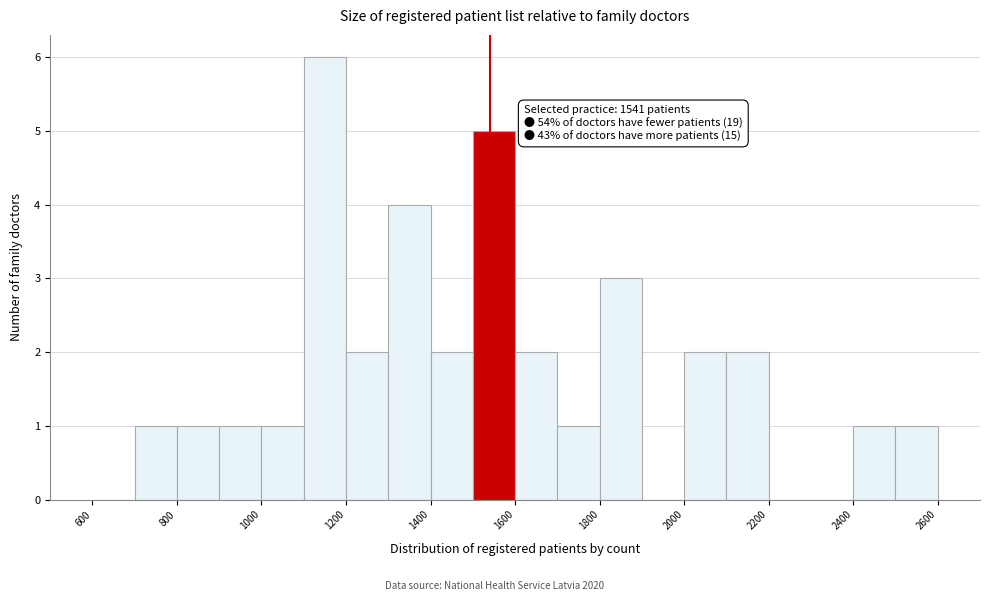

Which range on the x-axis has the tallest bar?

1100 to 1200